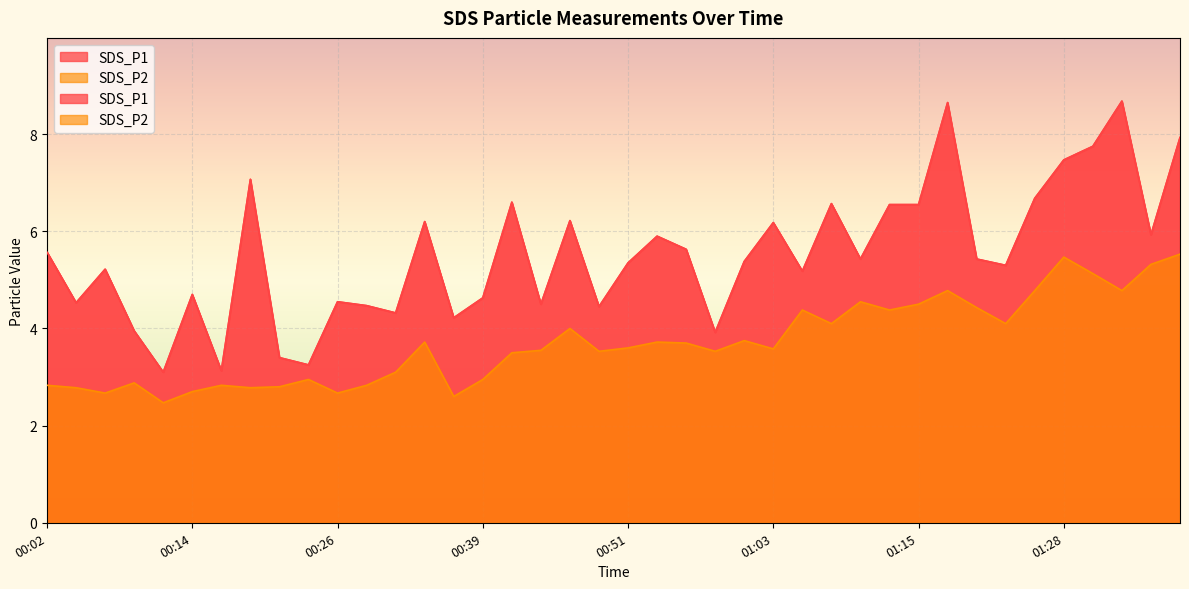

Is it true that SDS_P2 equals 3.1 at 00:31?

True